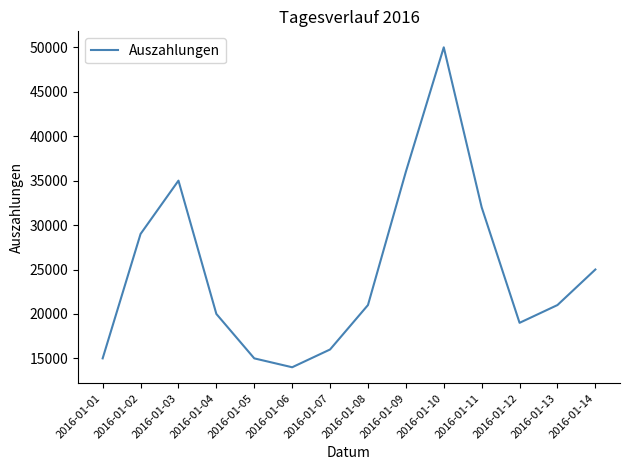

Where does the data first go above 21000?

2016-01-02